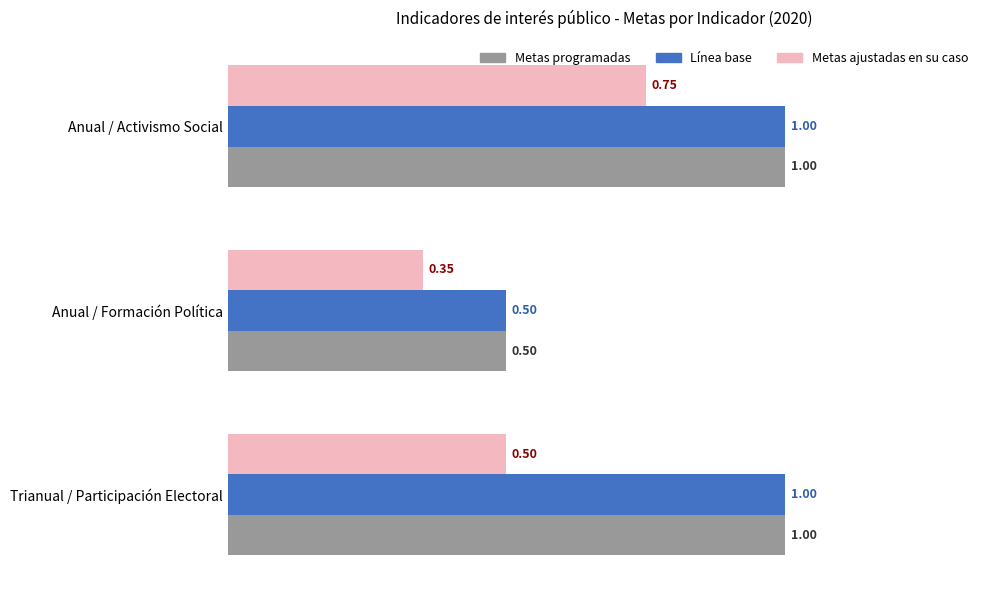

At how many categories does at least one series exceed 0?

3